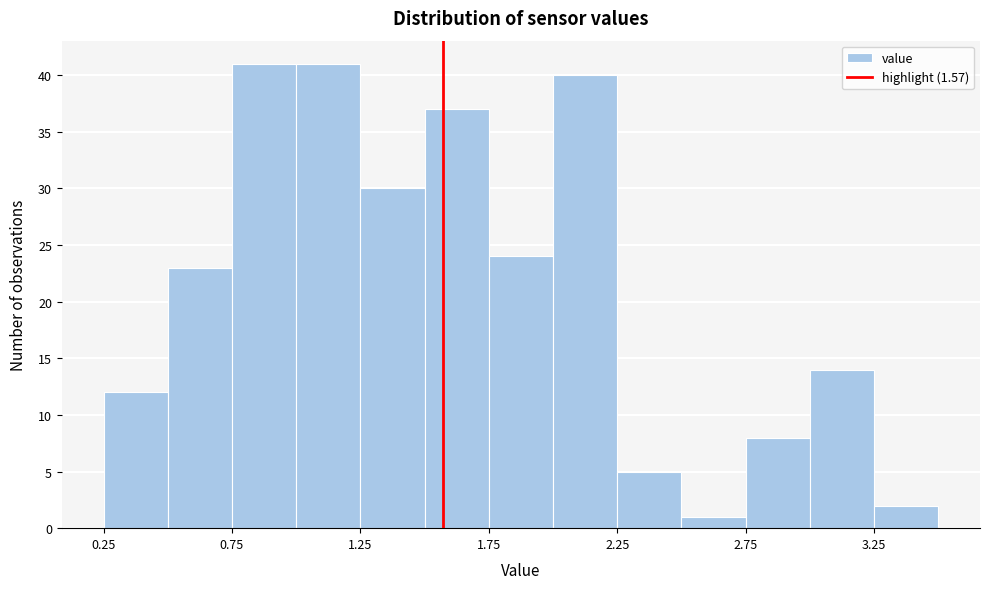

Reading left to right, transcribe this chart: for each bar, give the range it covers on the x-axis and its height. The values are not printed on the chart, so give them approximately, as read against the axis.

0.25 to 0.50: 12
0.50 to 0.75: 23
0.75 to 1.00: 41
1.00 to 1.25: 41
1.25 to 1.50: 30
1.50 to 1.75: 37
1.75 to 2.00: 24
2.00 to 2.25: 40
2.25 to 2.50: 5
2.50 to 2.75: 1
2.75 to 3.00: 8
3.00 to 3.25: 14
3.25 to 3.50: 2